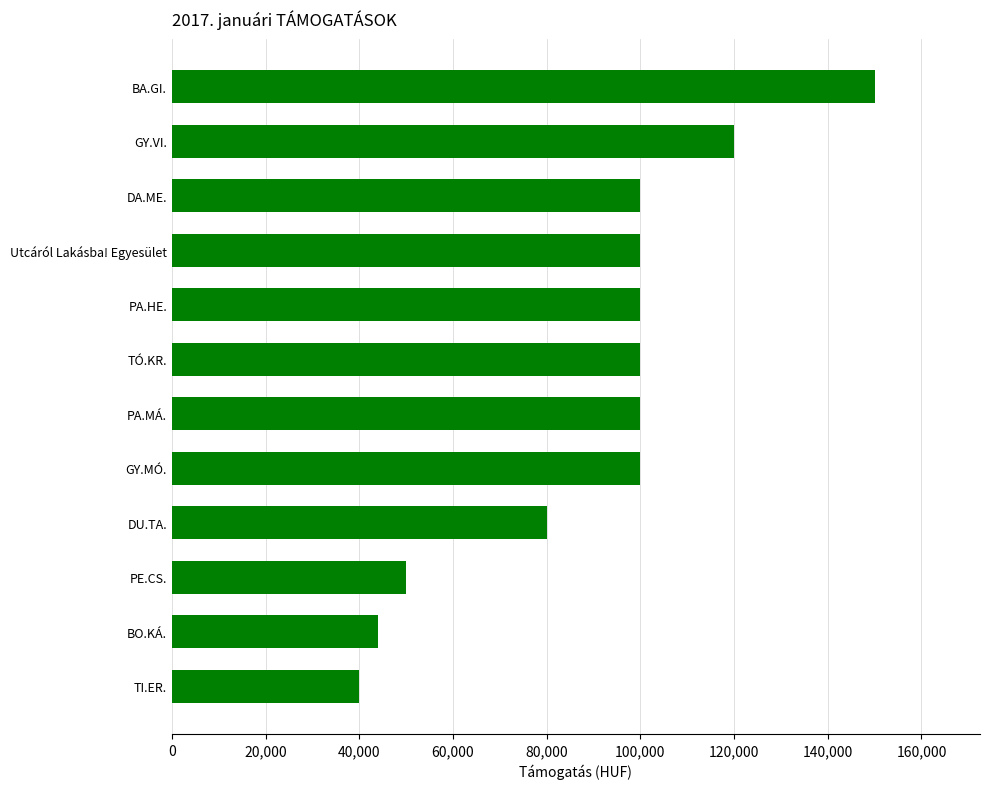

Read the value at DU.TA..

80000